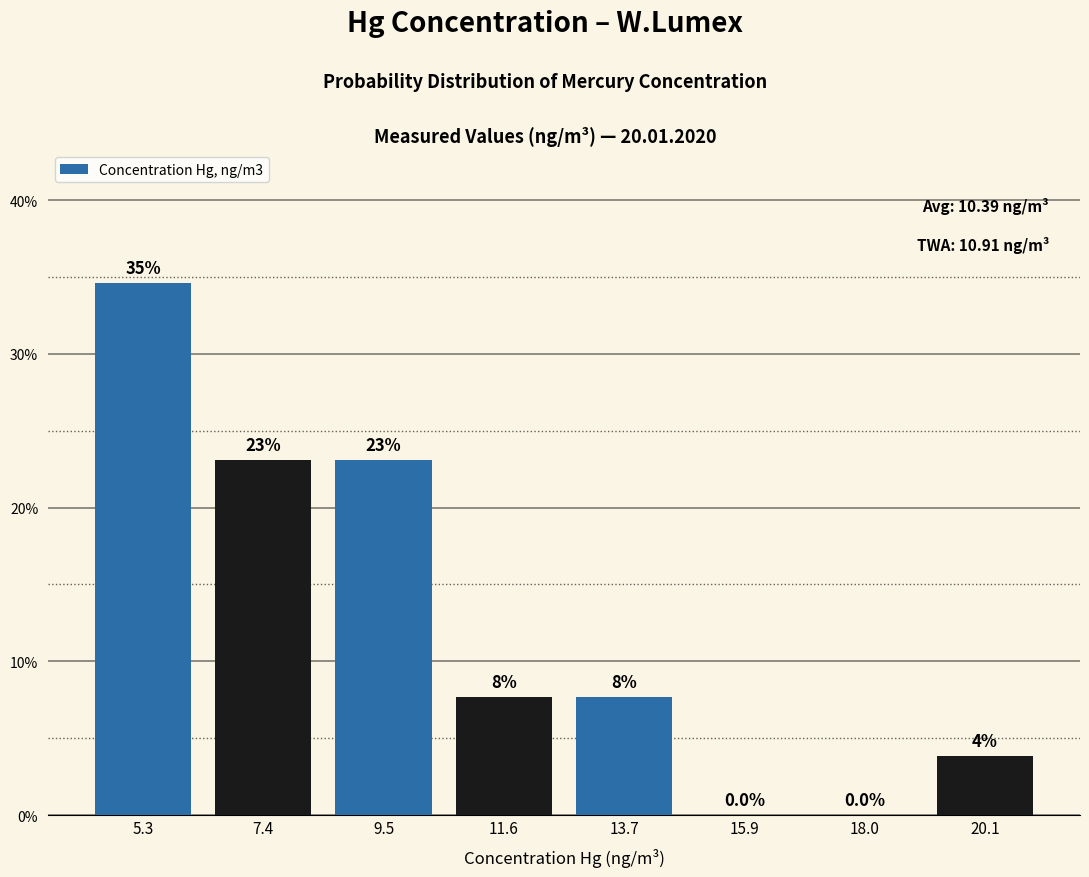

Over which range of the x-axis is the bar tallest?

4.5 to 6.5